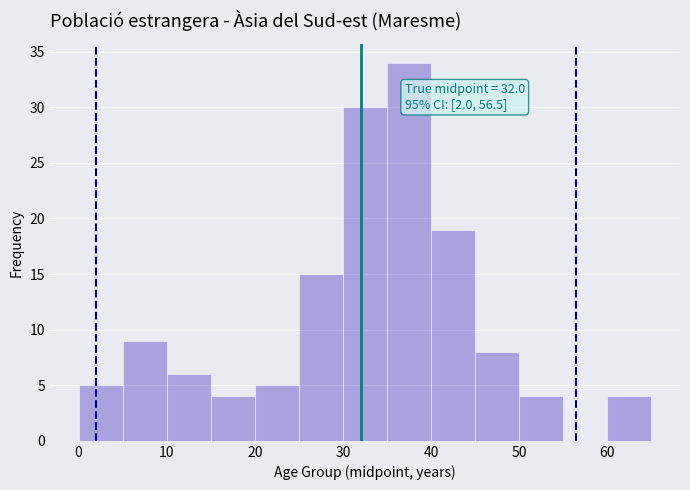

Which range on the x-axis has the tallest bar?

35 to 40